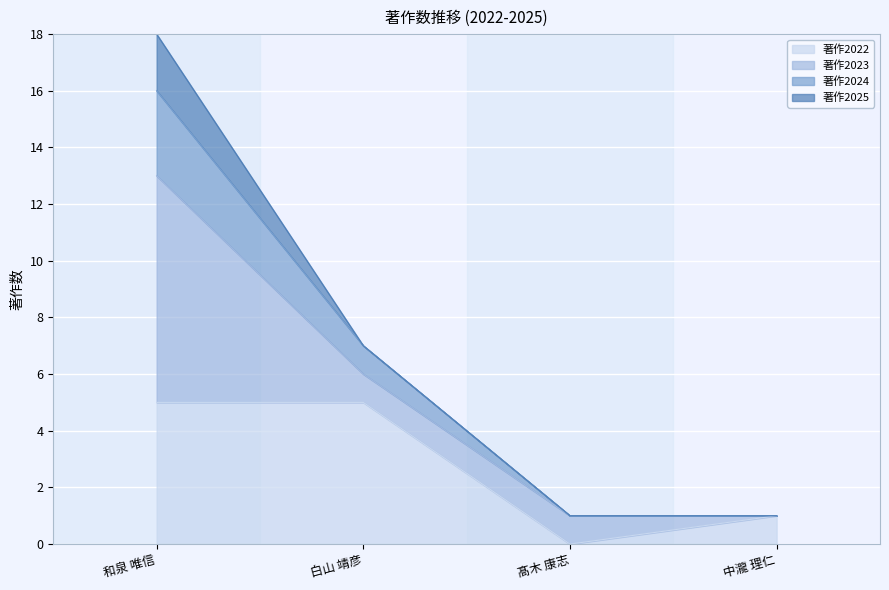

At which category is the sum across all series the highest?

和泉 唯信